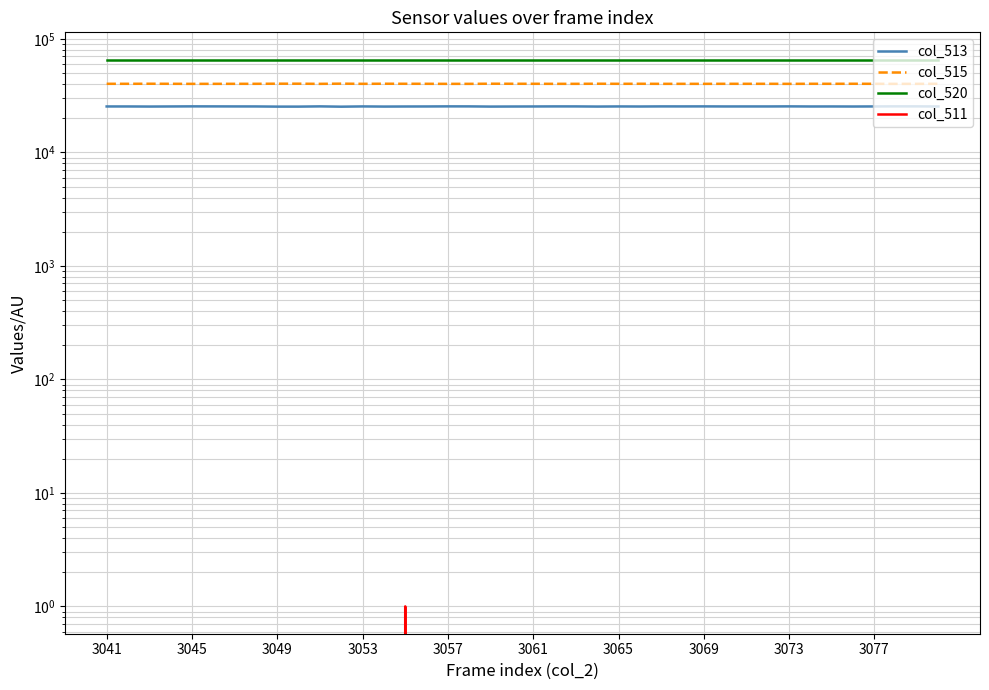

True or false: col_513 and col_520 cross at least once.

False